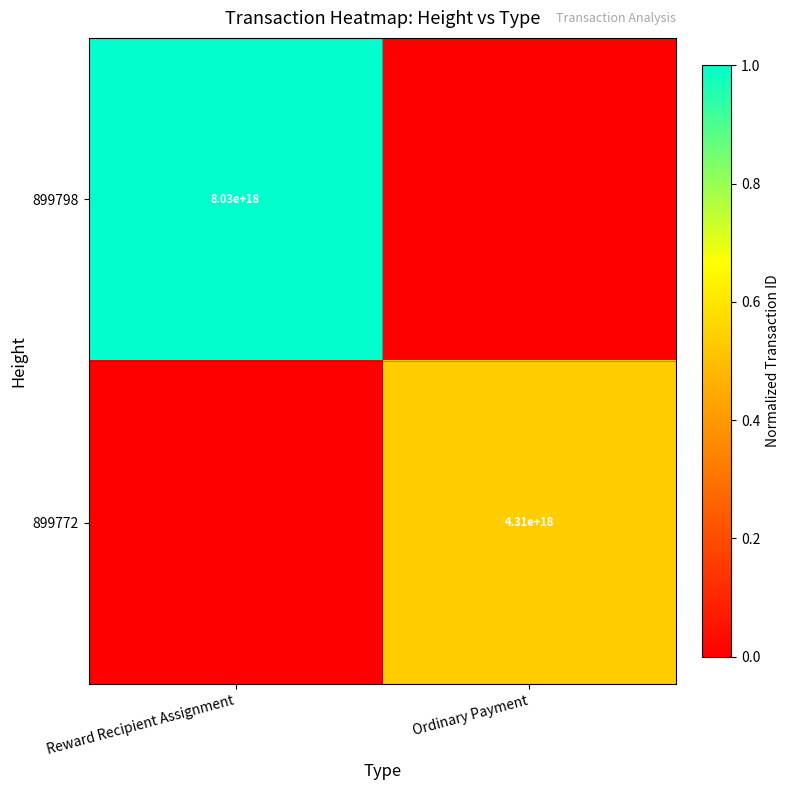

The value of 899772 at Ordinary Payment is 4310000000000000000. True or false?

True